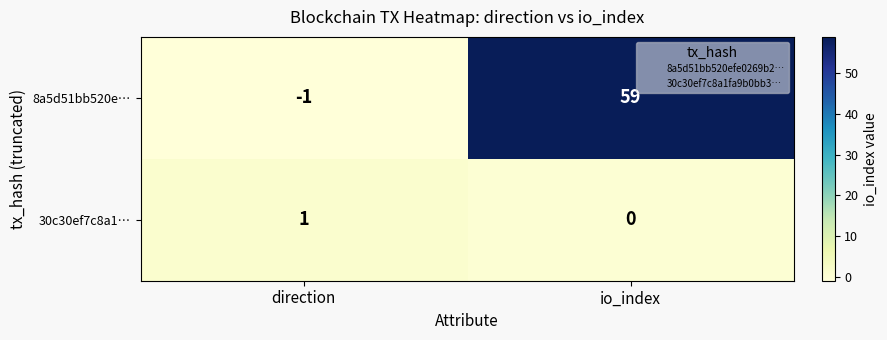

Rank the series by their maximum value, from highest to lowest.

8a5d51bb520e…, 30c30ef7c8a1…